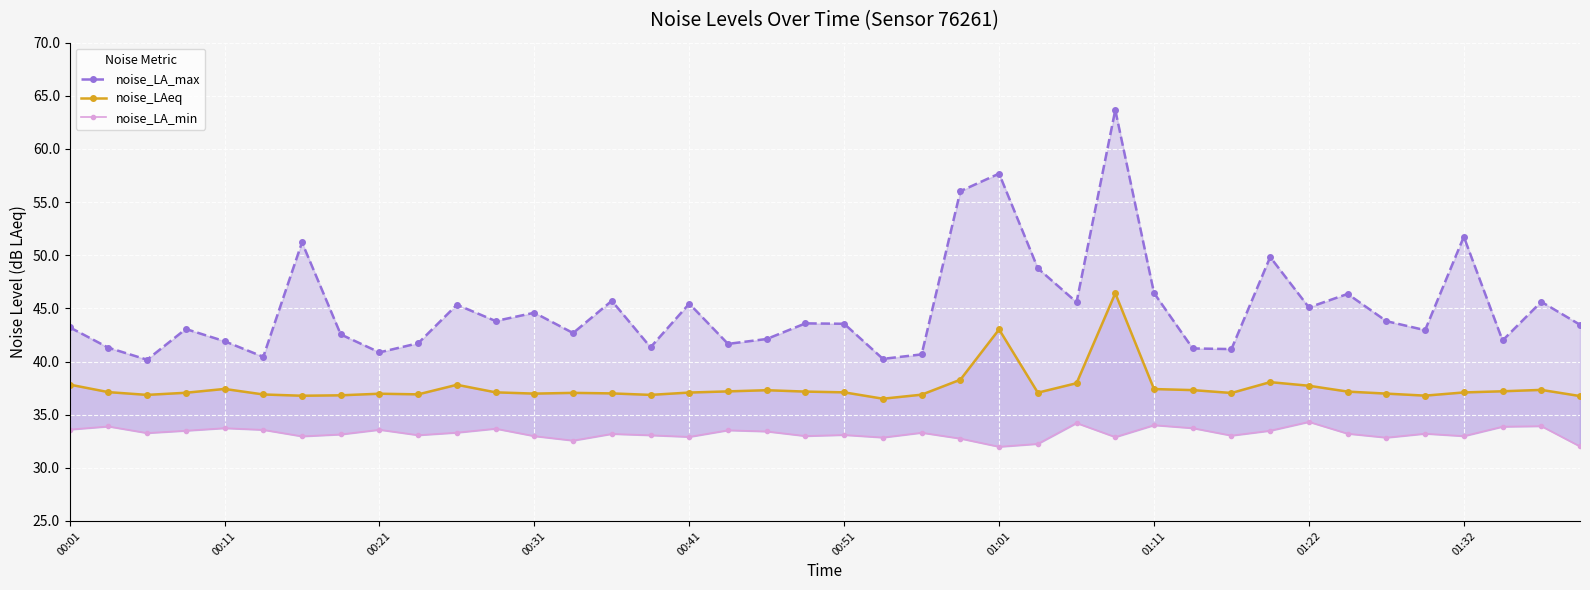

Reading left to right, list all the values displayed in this chart.

noise_LA_max: 43.2	41.3	40.2	43.1	41.9	40.4	51.2	42.5	40.9	41.7	45.3	43.8	44.6	42.7	45.7	41.3	45.4	41.7	42.1	43.6	43.5	40.2	40.7	56.0	57.7	48.8	45.6	63.7	46.5	41.2	41.2	49.8	45.1	46.4	43.8	43.0	51.7	42.0	45.6	43.5
noise_LAeq: 37.8	37.1	36.9	37.1	37.4	36.9	36.8	36.8	37.0	36.9	37.8	37.1	37.0	37.0	37.0	36.9	37.1	37.2	37.3	37.2	37.1	36.5	36.9	38.3	43.0	37.1	38.0	46.4	37.4	37.3	37.0	38.1	37.7	37.2	37.0	36.8	37.1	37.2	37.3	36.8
noise_LA_min: 33.6	33.9	33.3	33.5	33.7	33.6	33.0	33.1	33.6	33.1	33.3	33.7	33.0	32.6	33.2	33.1	32.9	33.5	33.4	33.0	33.1	32.9	33.3	32.8	32.0	32.2	34.2	32.9	34.0	33.7	33.0	33.5	34.3	33.2	32.8	33.2	33.0	33.9	33.9	32.0